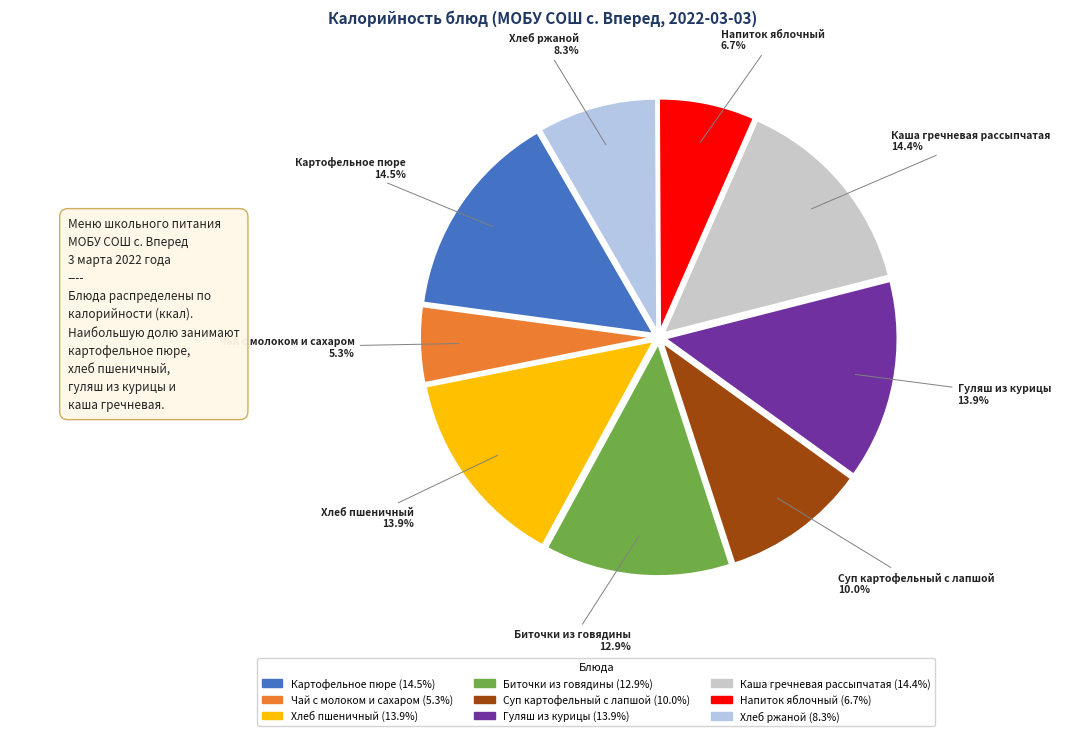

The Чай с молоком и сахаром slice represents 1% of the pie. True or false?

False